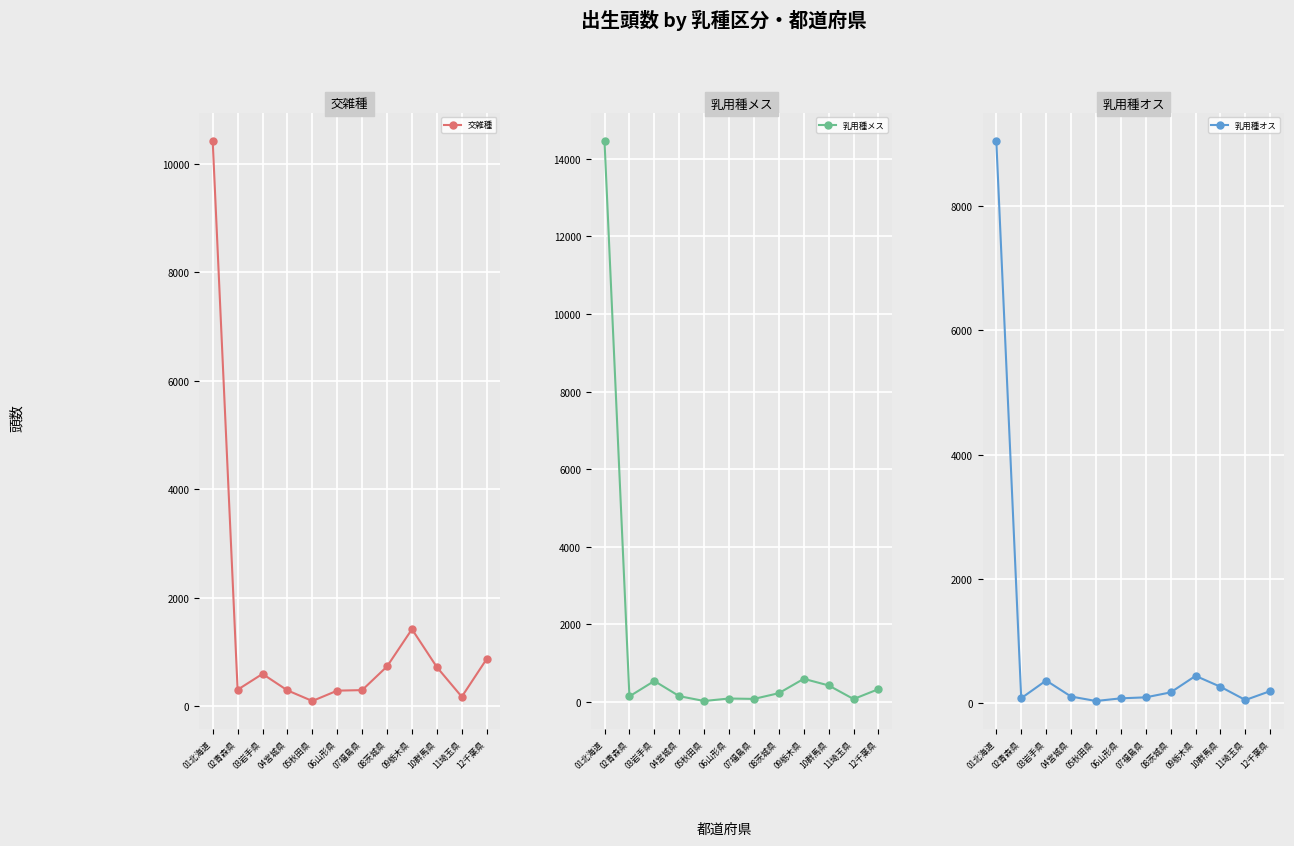

What is the difference between the highest and lowest values at 01北海道?

5408